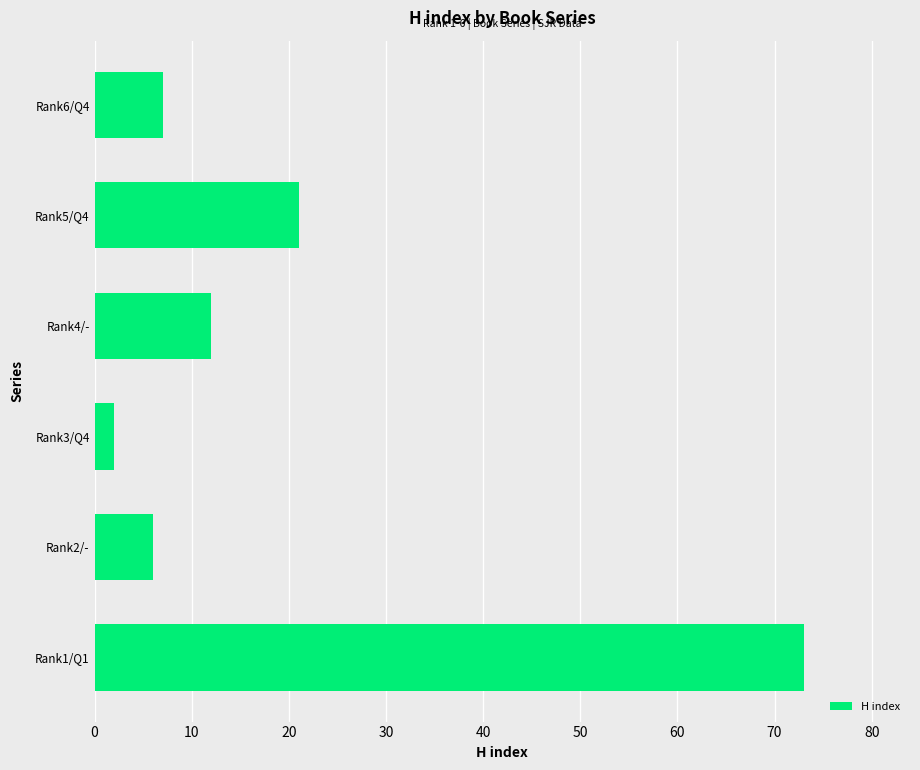

List the labels in order of value, smallest first.

Rank3/Q4, Rank2/-, Rank6/Q4, Rank4/-, Rank5/Q4, Rank1/Q1